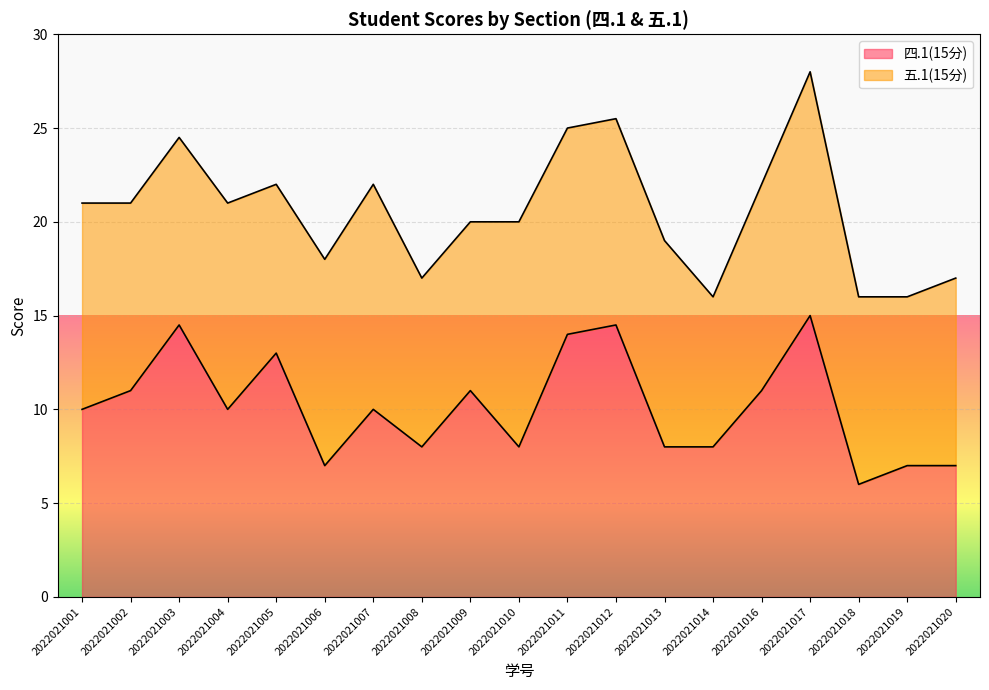

The value at 2022021001 is 10.0. True or false?

True